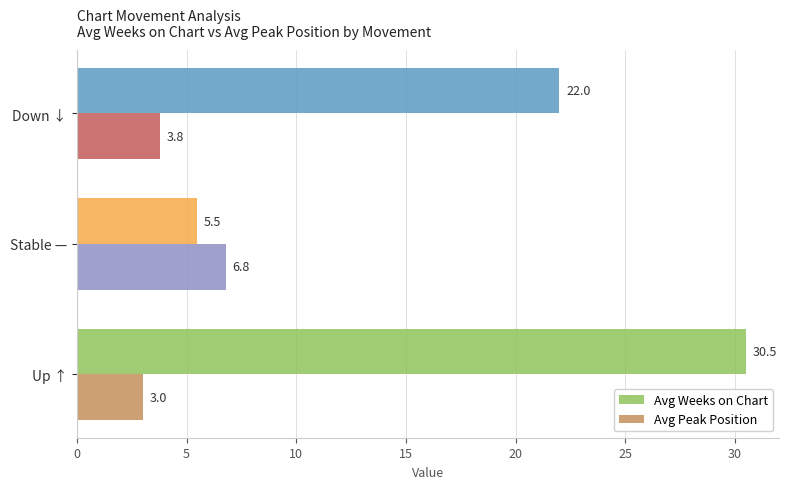

The value of Avg Peak Position at Stable — is 3.4. True or false?

False